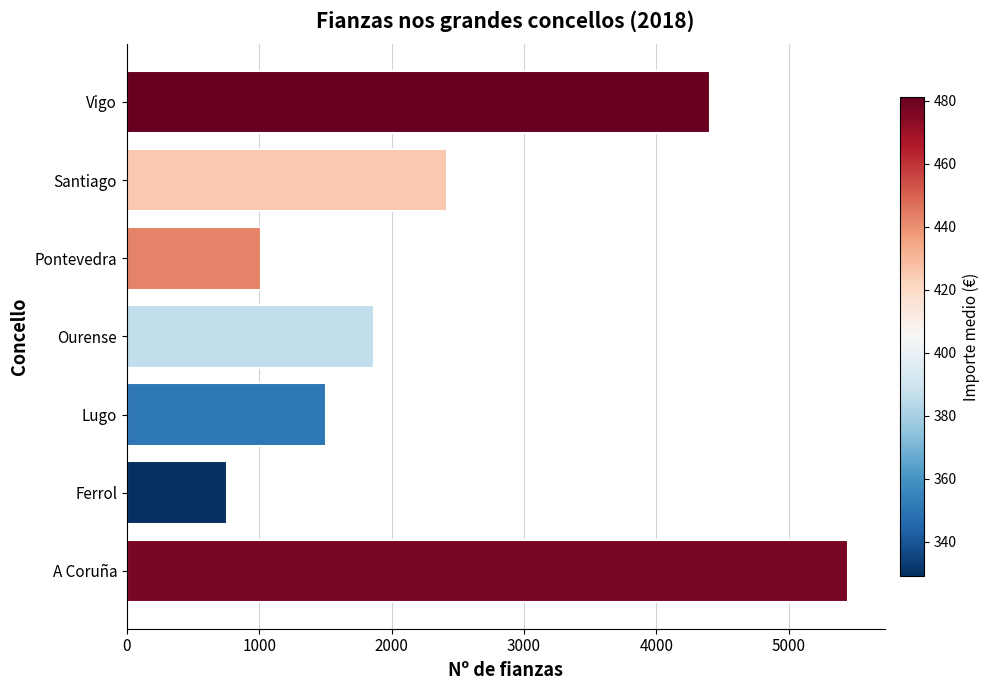

The value at Pontevedra is 1013. True or false?

True